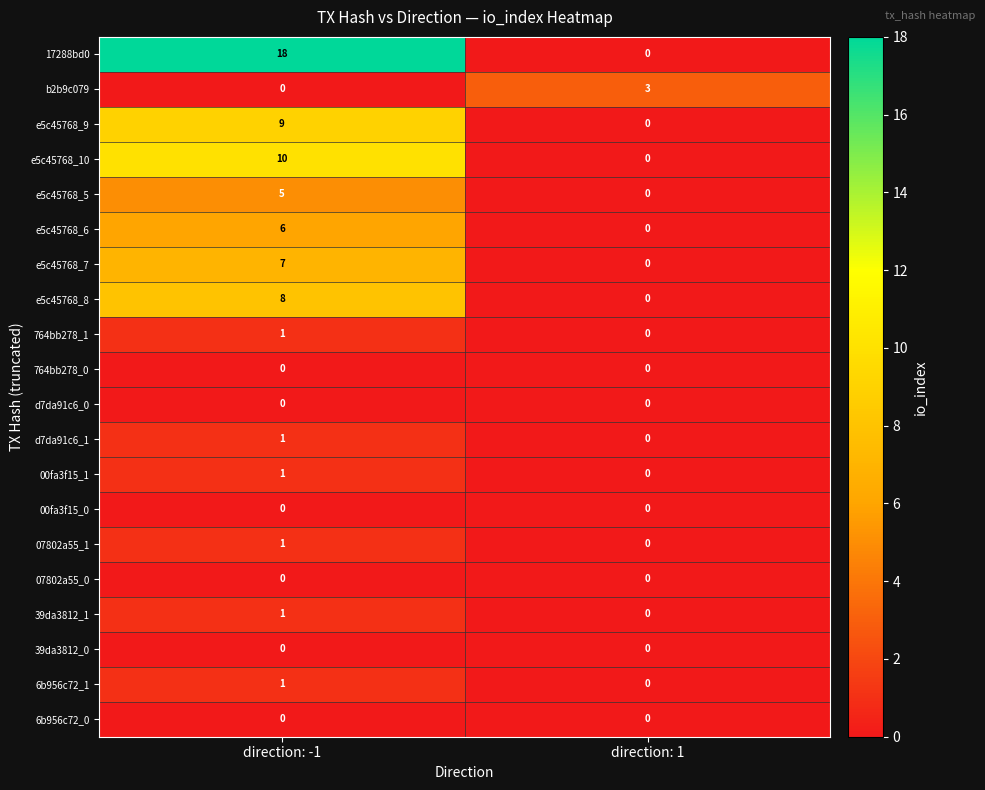

How many data points does each series have?

2